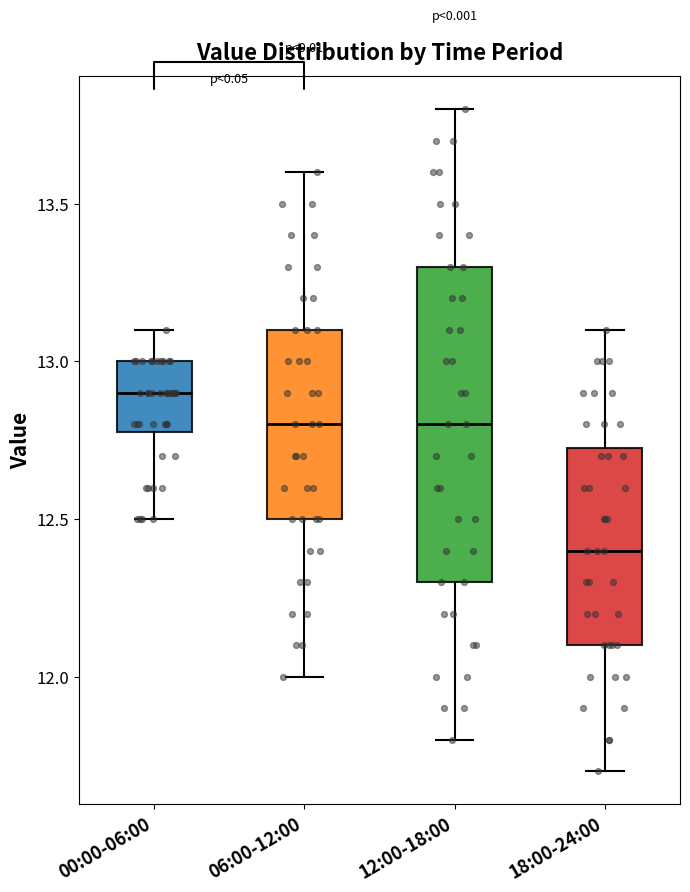

Which box's median line is the lowest?

18:00-24:00